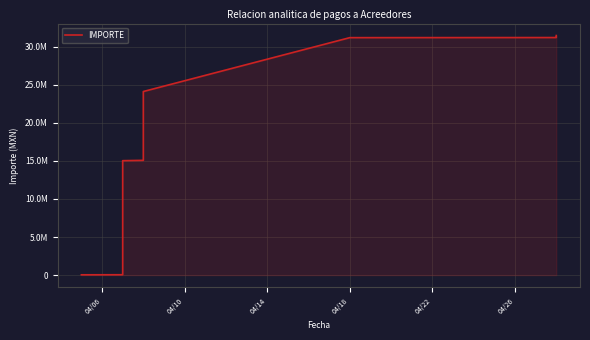

How many distinct data groups are displayed?

1